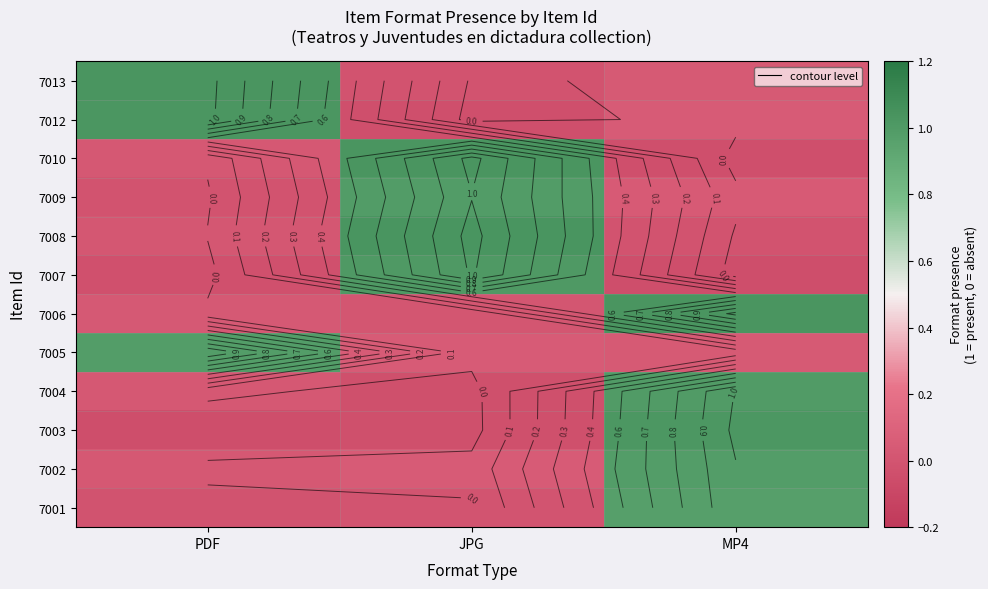

The 7005 series shows 0.0 at MP4. True or false?

True